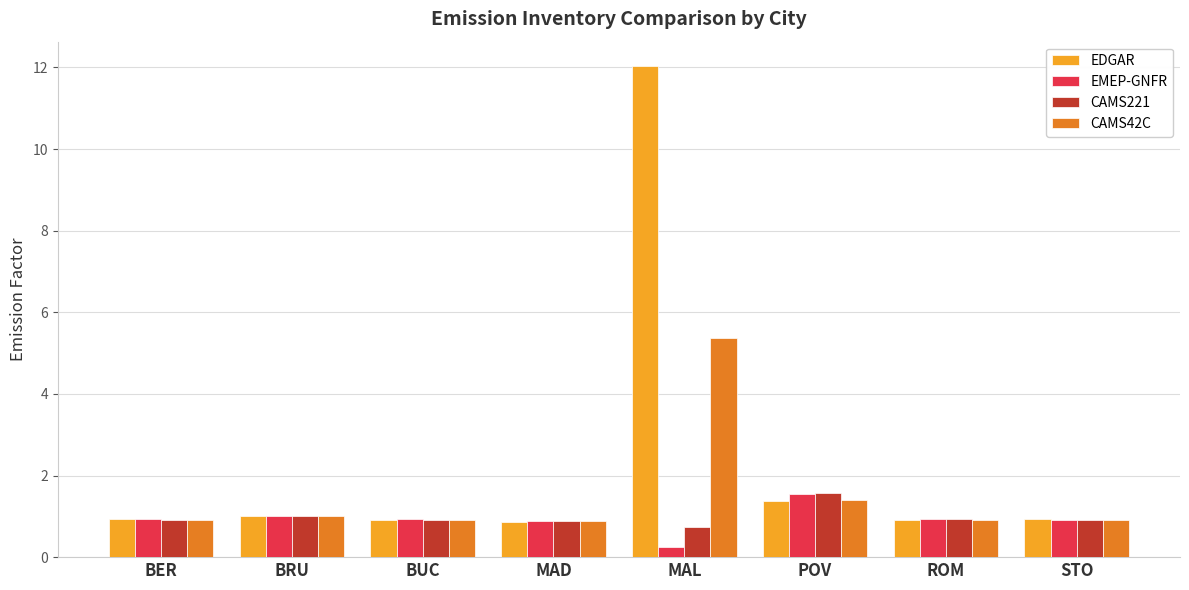

At which category is the sum across all series the highest?

MAL